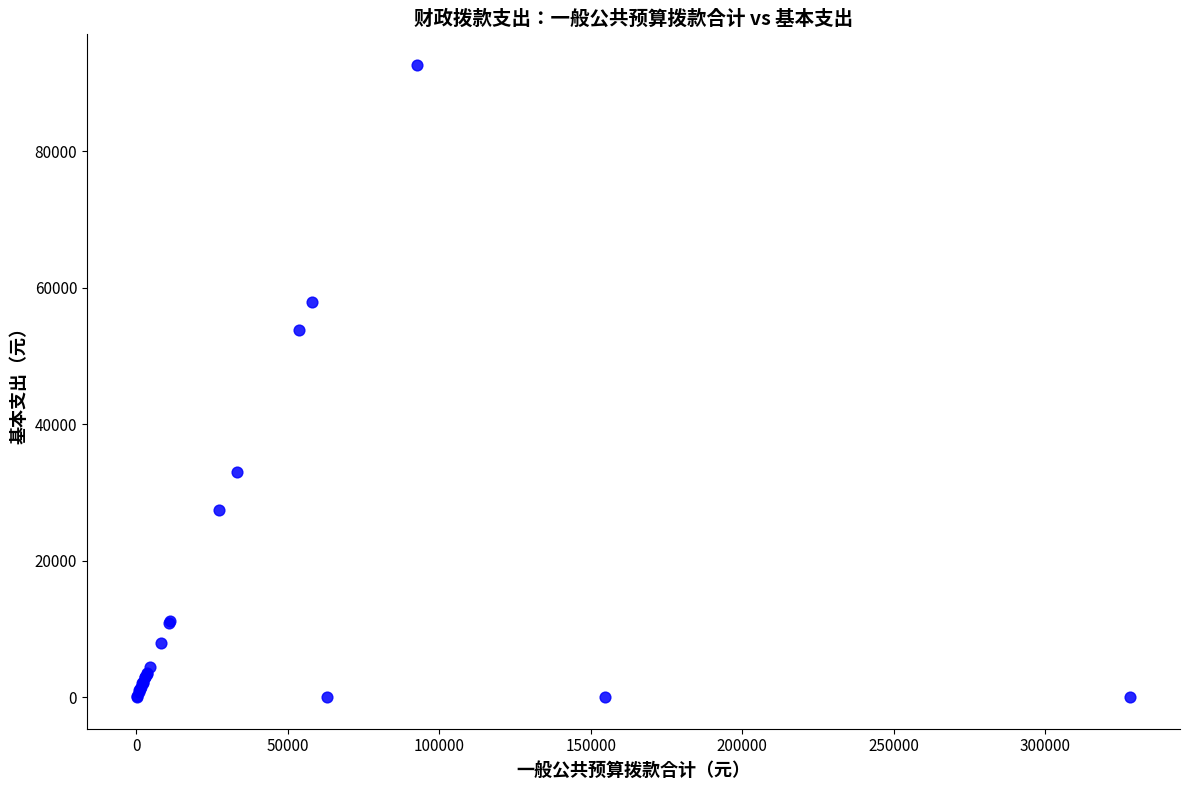

What Y value in the scatter plot is closest to 46284?

53820.0